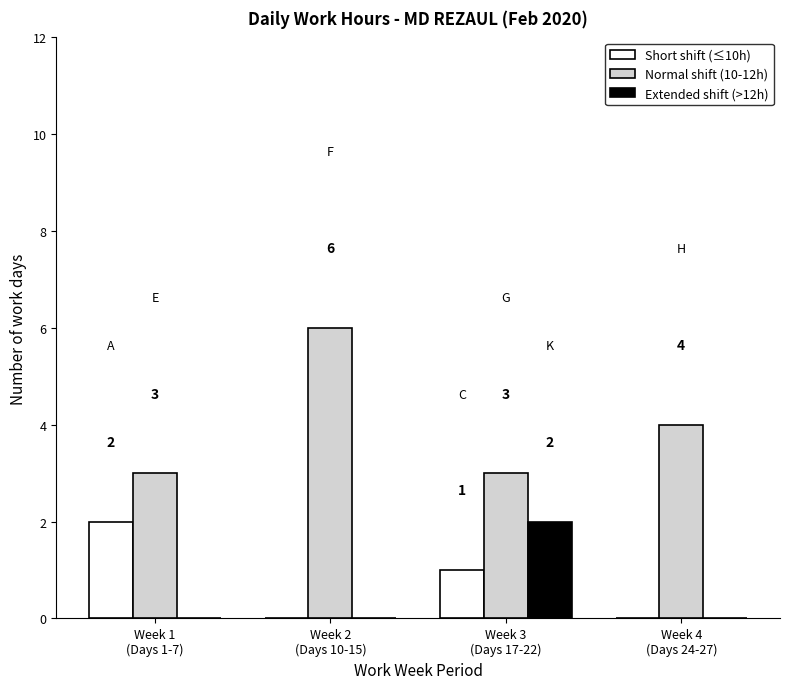

Which series has the largest range (max minus min)?

Normal shift (10-12h)